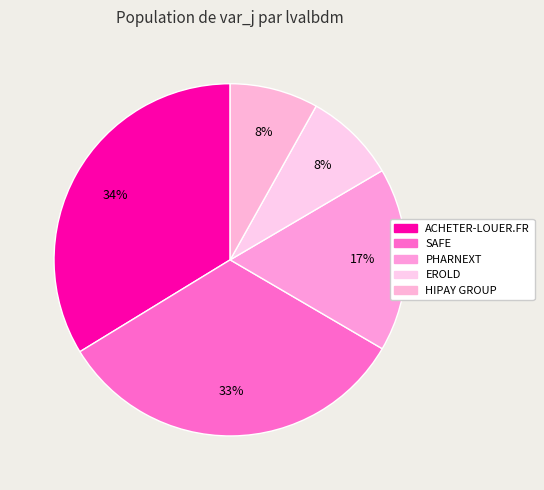

Is there a majority slice in this chart?

No